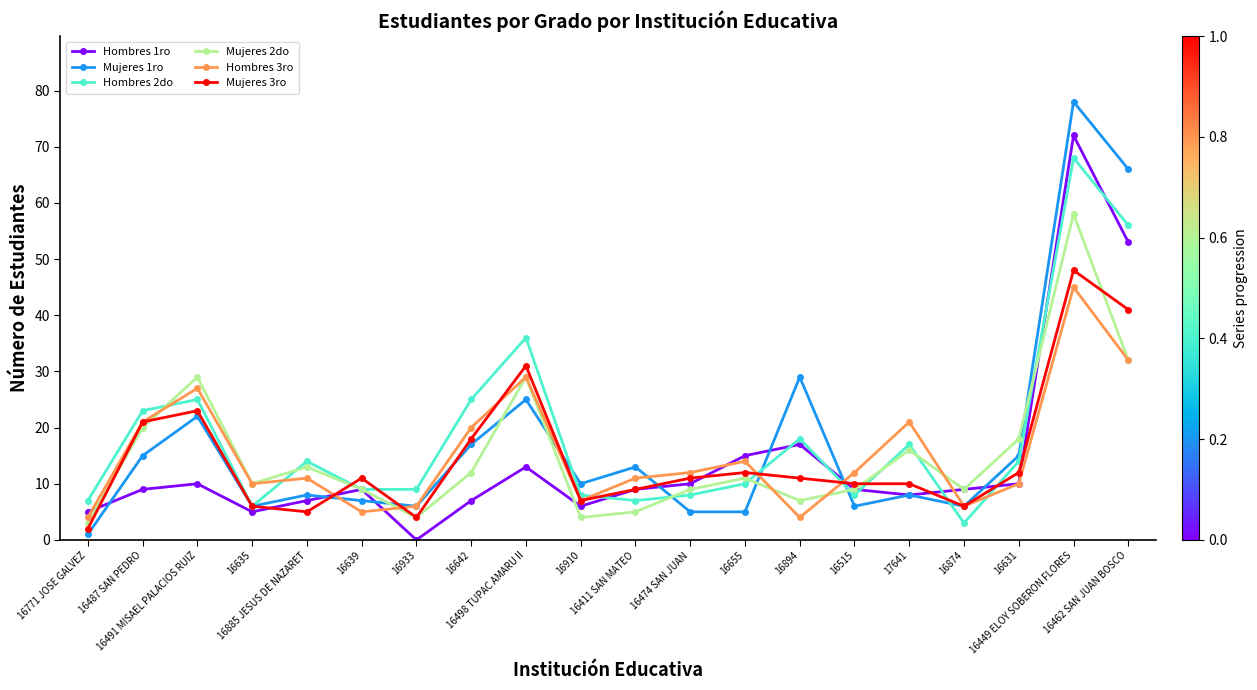

What is the total value across all series at 16639?

50